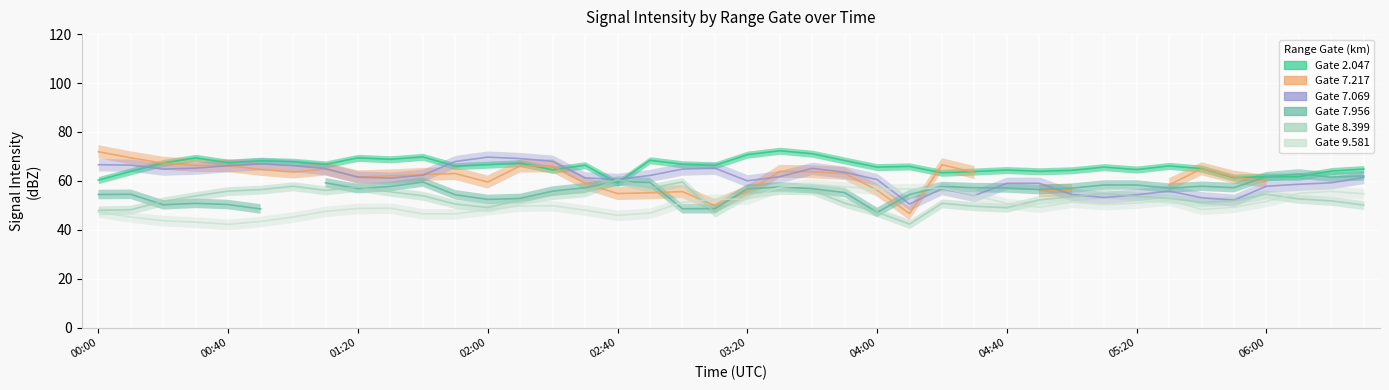

At how many categories does at least one series exceed 54?

40